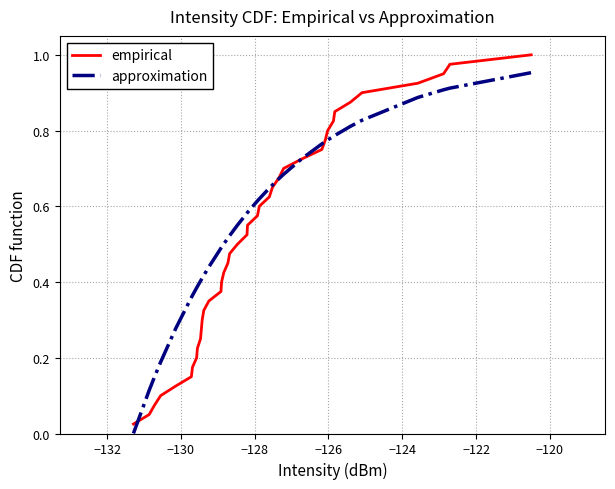

Which series has the largest total across all categories?

approximation